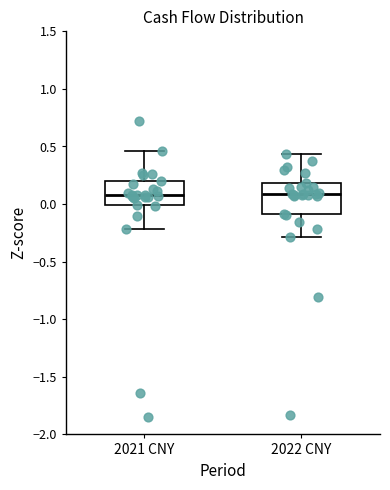

Comparing the boxes themselves (not the whiskers), which one is the tallest?

2022 CNY